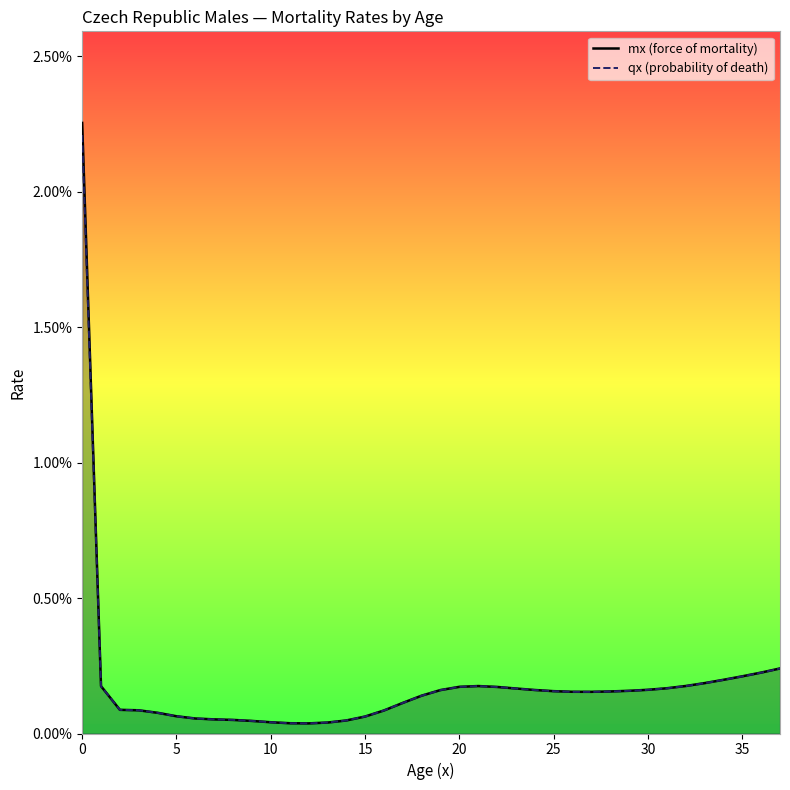

List the series in order of their peak value, lowest first.

qx (probability of death), mx (force of mortality)